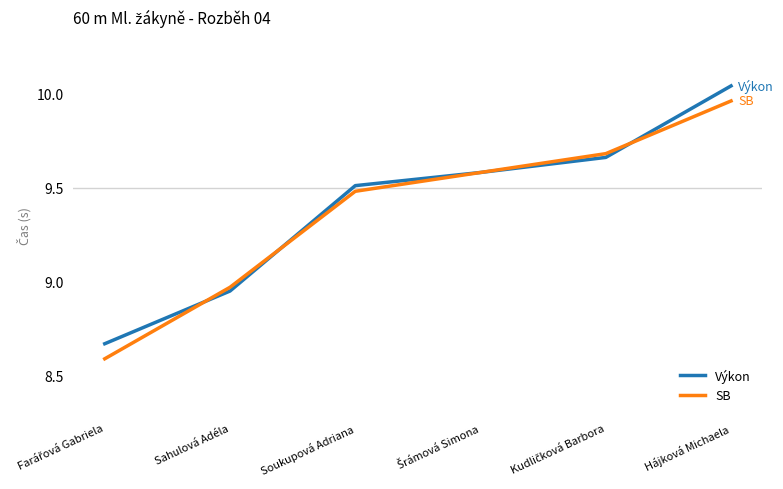

At which label does Výkon first exceed 9?

Soukupová Adriana